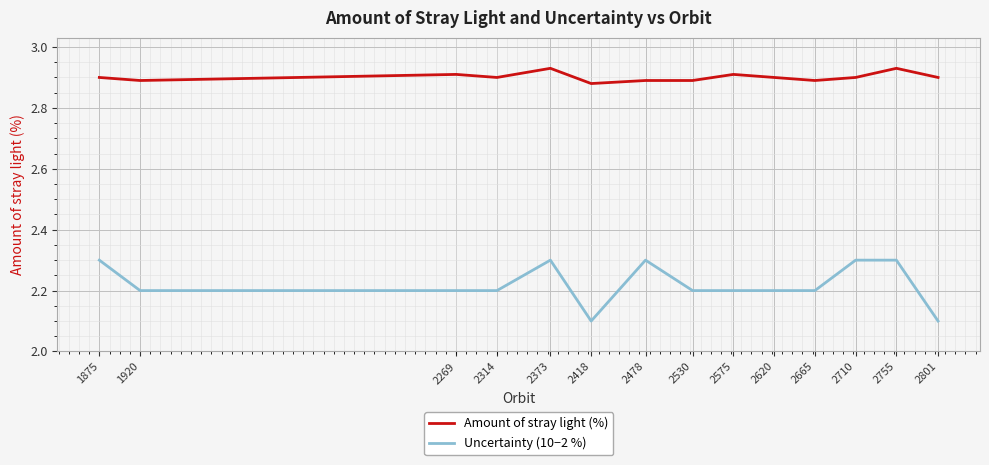

What is the difference between the maximum and minimum values in the Amount of stray light (%) series?

0.1